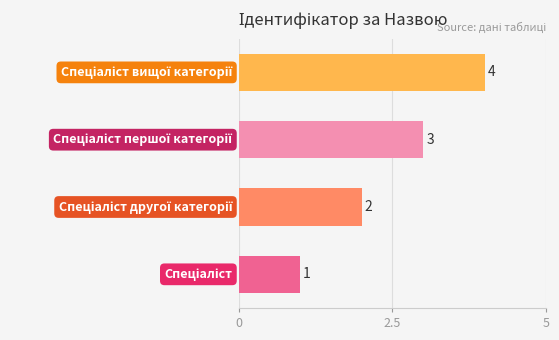

Count the values in the range 2 to 4.

3